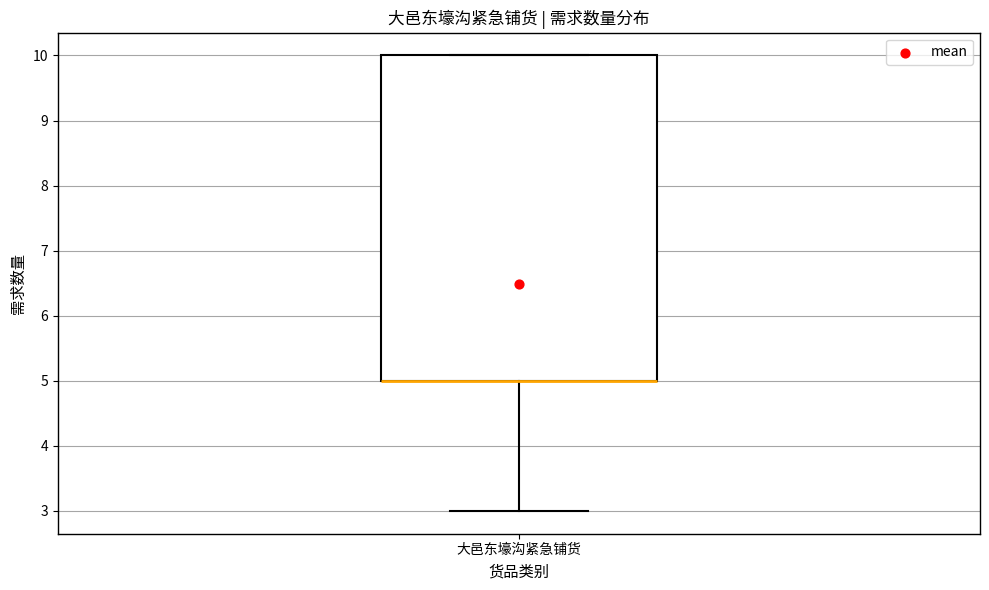

Read this box plot against the y-axis: the position of the median line, the range covered by the box, and the ends of both whiskers. The values are not printed on the chart, so give them approximately, as read against the axis.

median 5 (drawn on the box's lower edge), box 5 to 10, whiskers 3 to 10